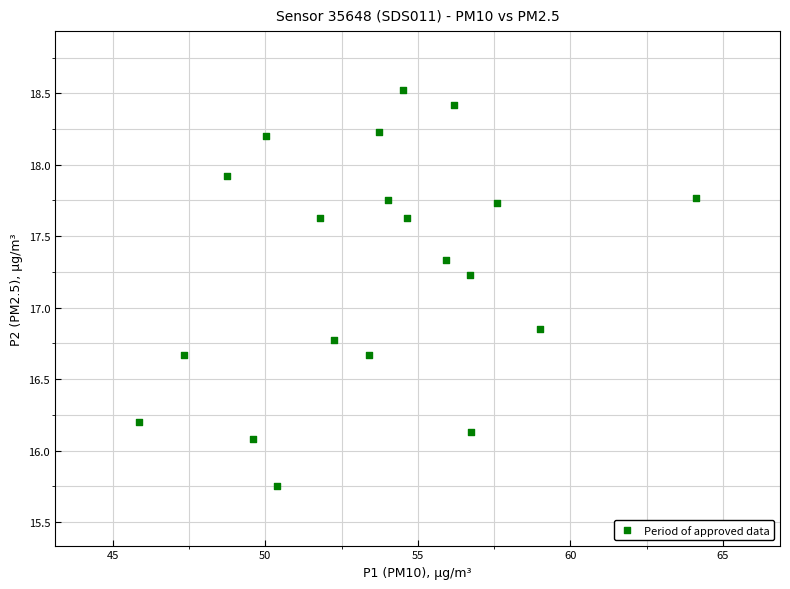

What is the range of X values (max minus min)?

18.3